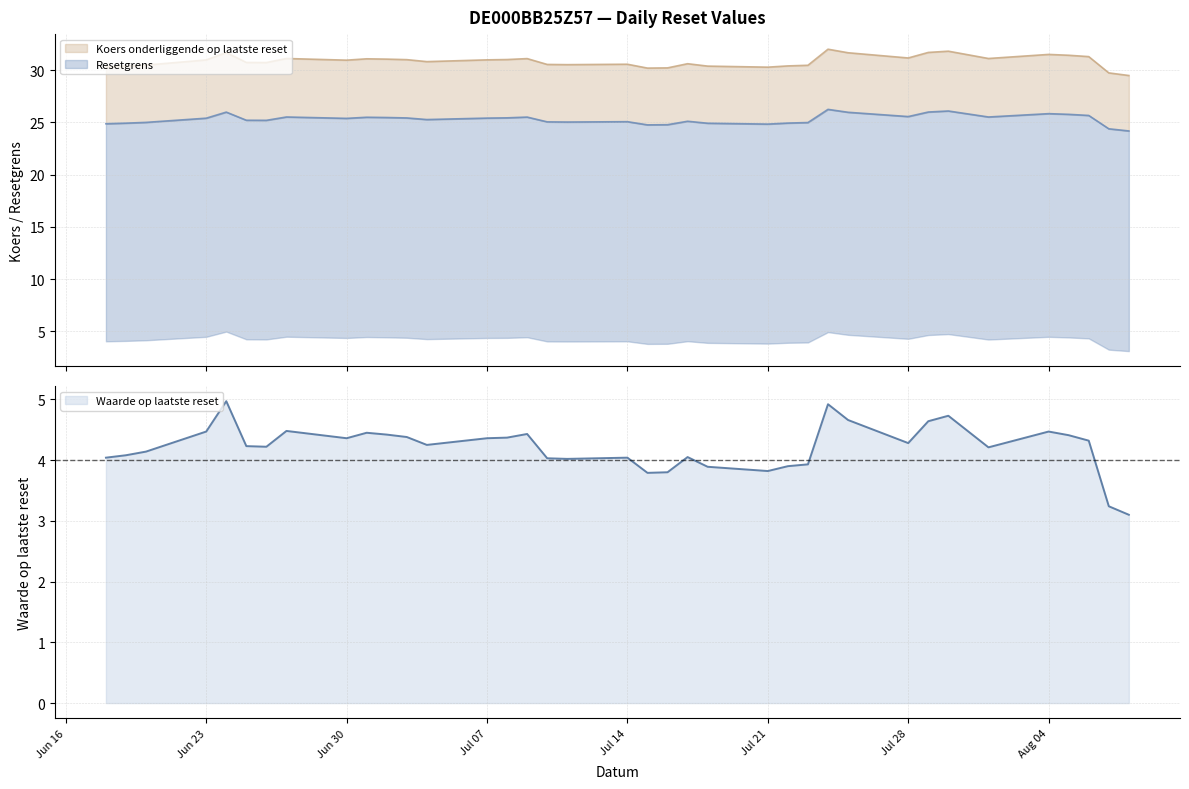

True or false: Waarde op laatste reset and Resetgrens intersect in this chart.

False